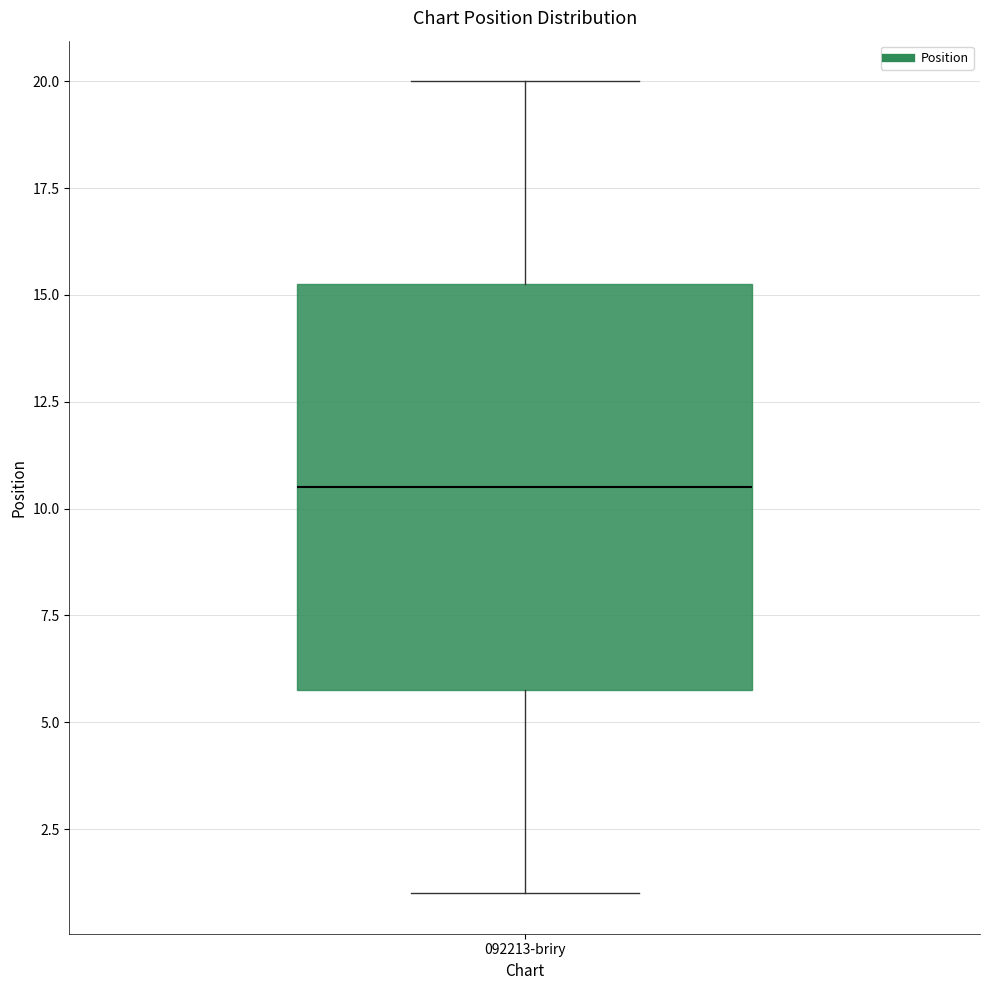

Transcribe this box plot: give where the median line is, the range the box spans, and where the two whiskers end, as read against the y-axis. The values are not printed on the chart, so give them approximately, as read against the axis.

median 10.5, box 6.0 to 15.5, whiskers 1.0 to 20.0